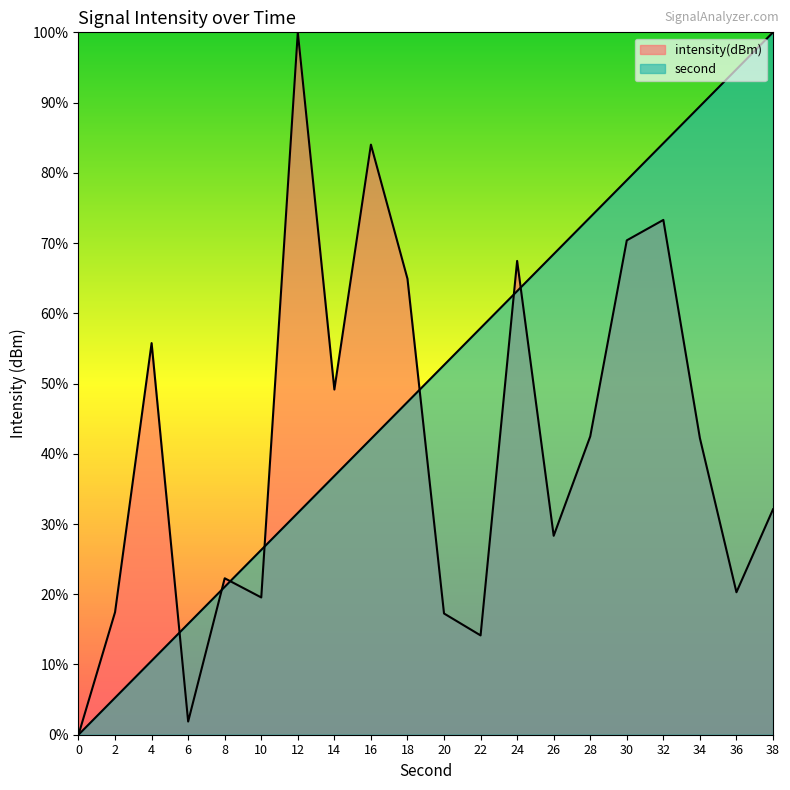

List the series in order of their peak value, lowest first.

second, intensity(dBm)